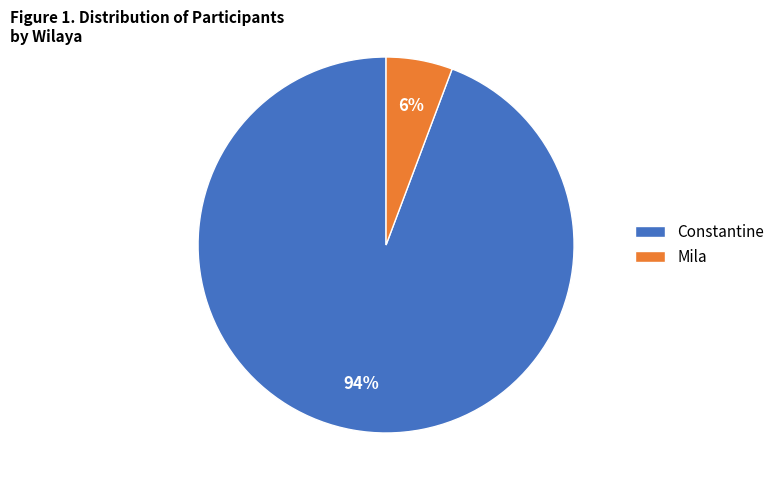

True or false: Mila accounts for 6% of the total.

True